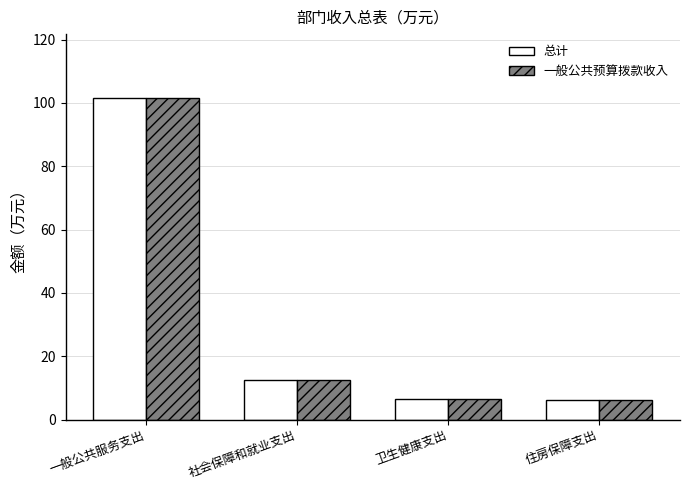

Which category has the highest value in the 总计 series?

一般公共服务支出